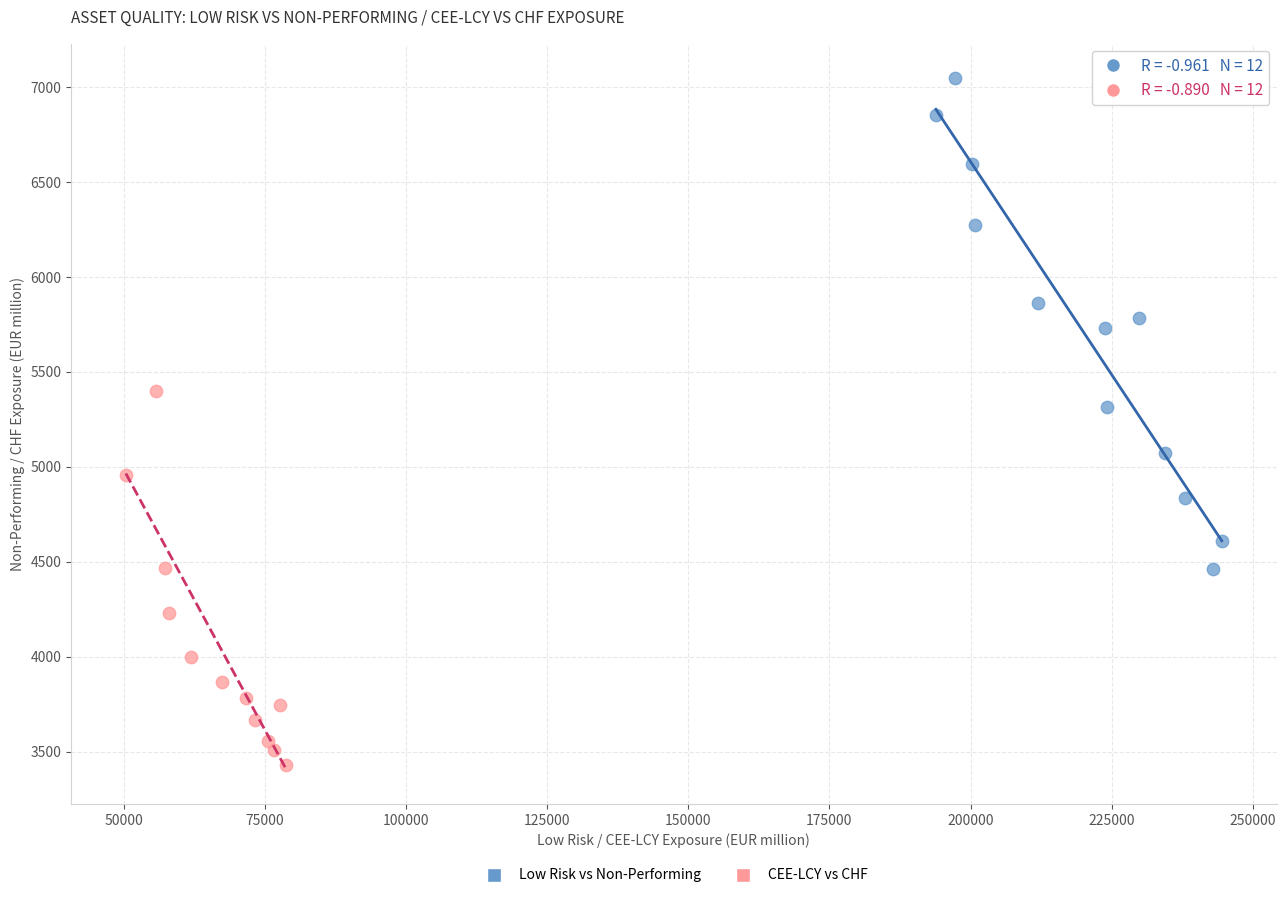

Which series contains the highest Y value?

Low Risk vs Non-Performing